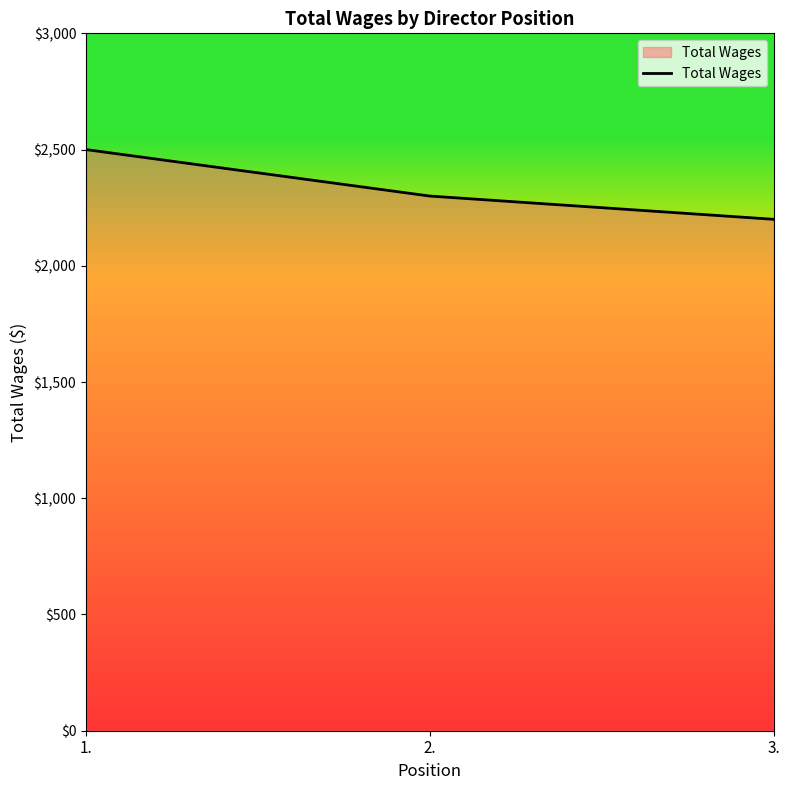

The chart shows a value of 2200 at 3.. True or false?

True